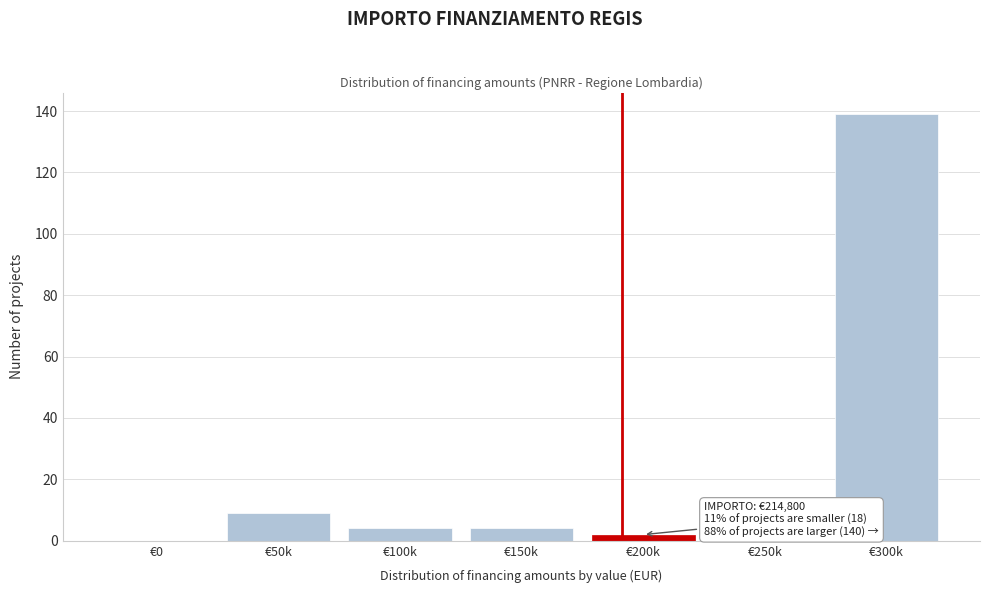

Reading right to left, what are all the values shown in this chart?

€300k=139	€250k=1	€200k=2	€150k=4	€100k=4	€50k=9	€0=0